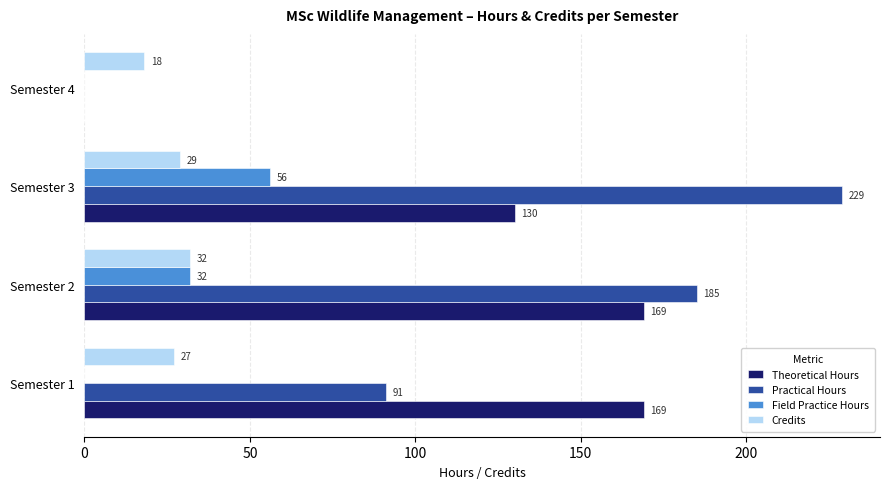

At which category does the chart reach its peak across all series?

Semester 3